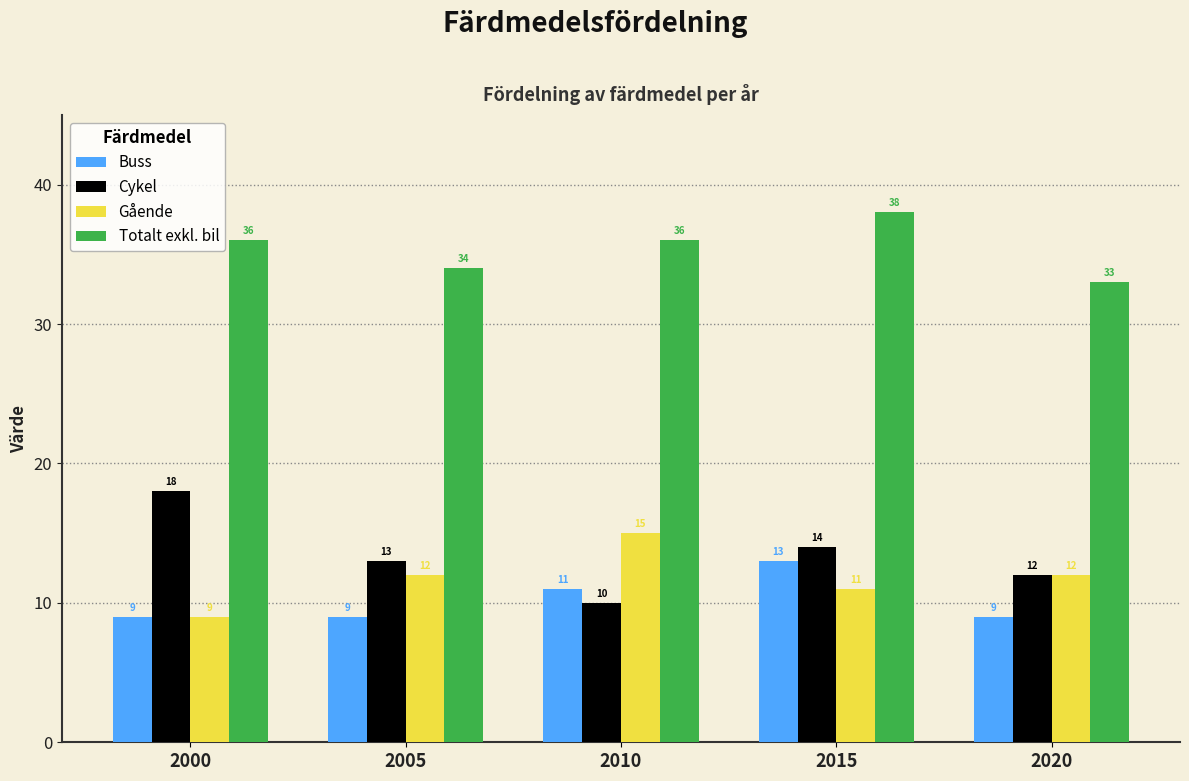

How many data points in Gående are less than 12?

2